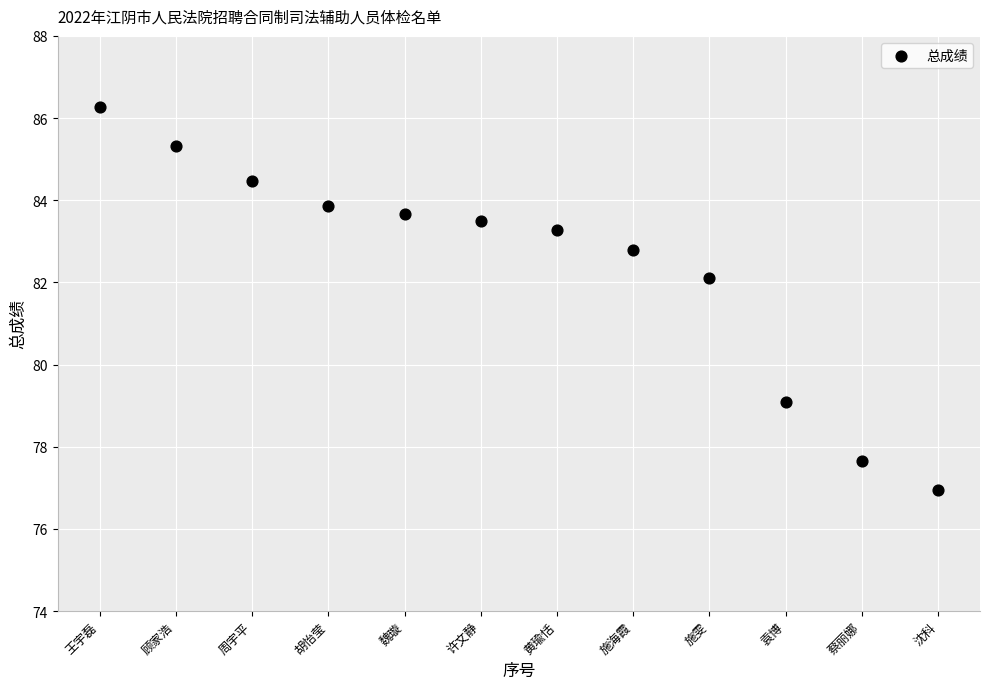

What Y value in the scatter plot is closest to 81?

82.1